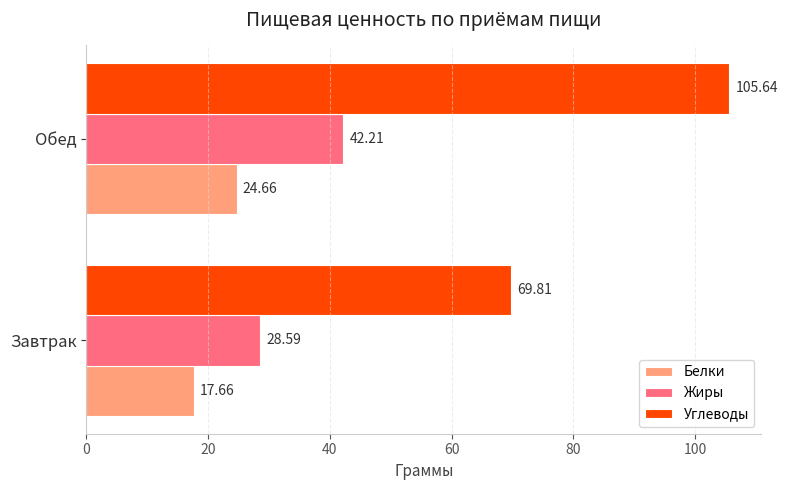

At which category is the sum across all series the highest?

Обед